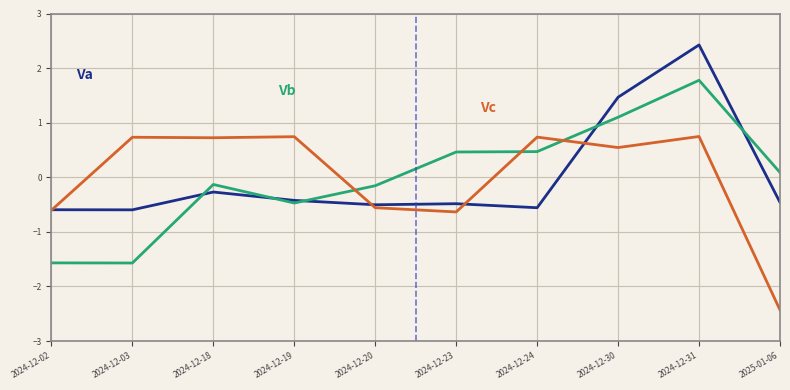

Does the chart have visible grid lines?

Yes